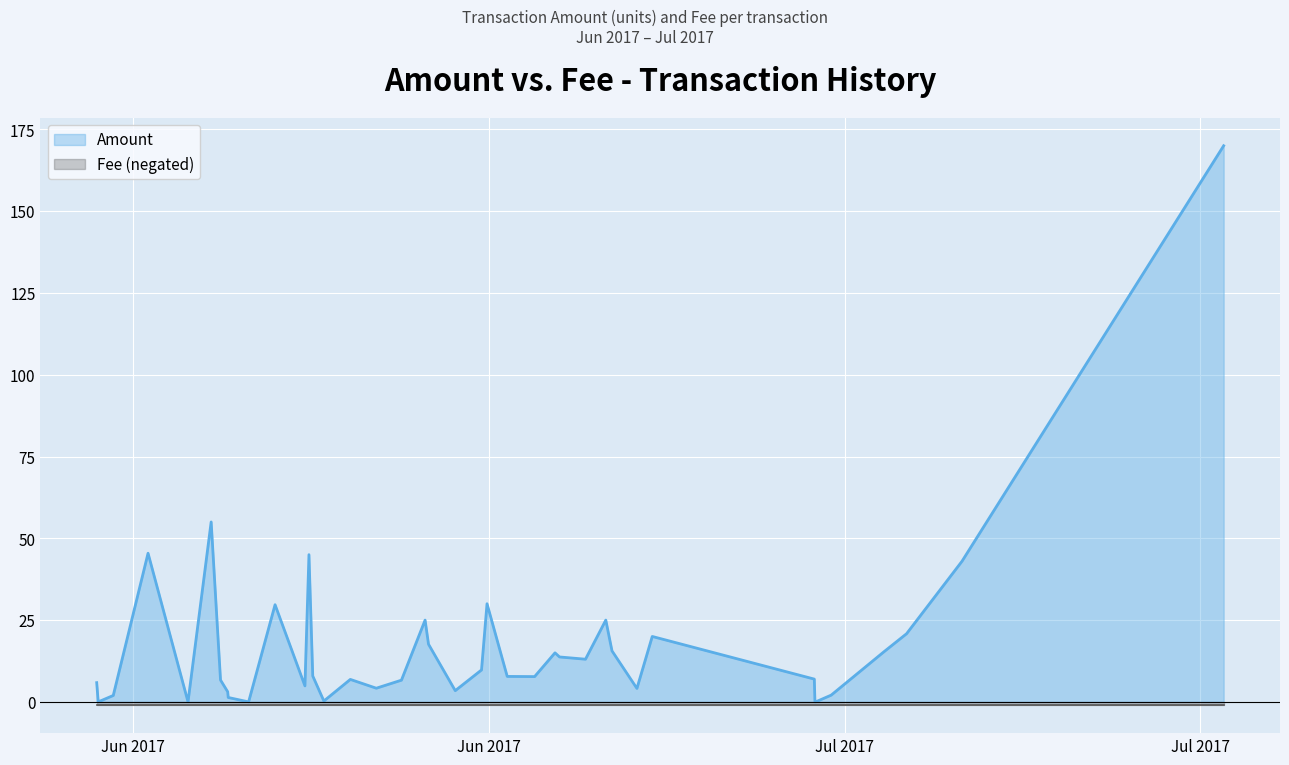

At 9, list the series in order from smallest to largest.

Fee, Amount